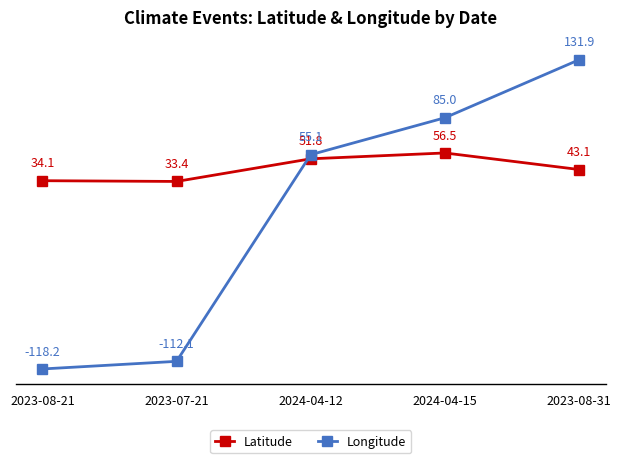

How many interior local valleys does the Latitude series have?

1